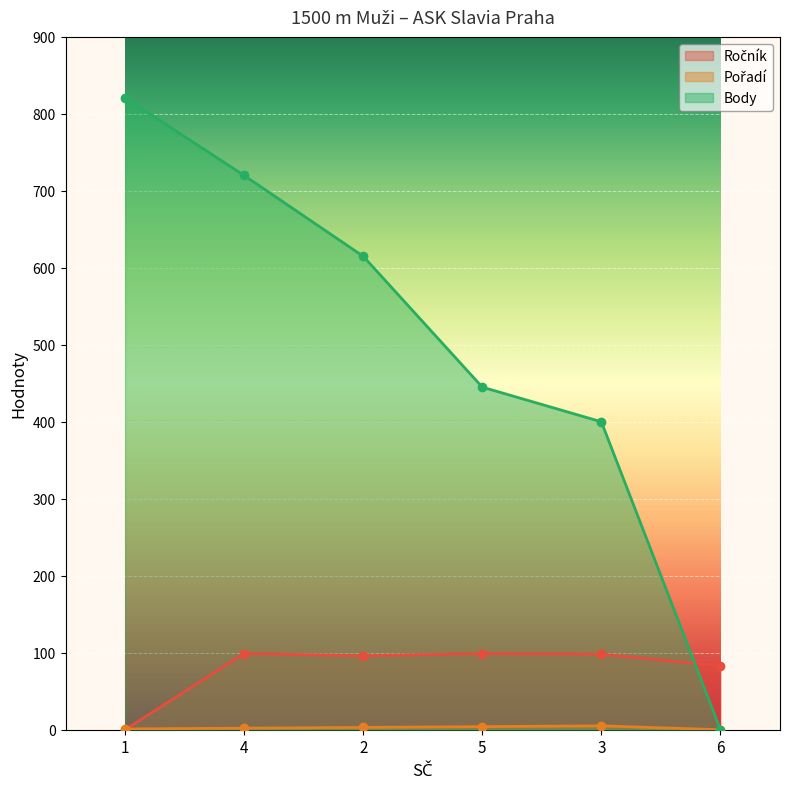

Between which two adjacent categories do Ročník and Body first intersect?

3 and 6